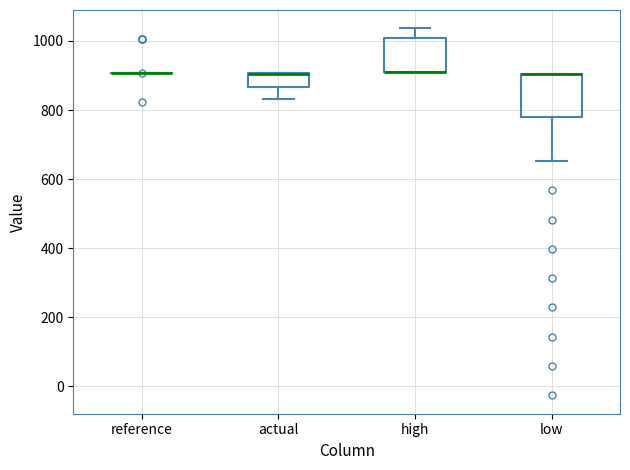

Reading left to right, transcribe this box plot: for each box, give where its median line is, the range the box spans, and where its two whiskers end, as read against the y-axis. The values are not printed on the chart, so give them approximately, as read against the axis.

reference: box collapsed to a line at 900, whiskers 900 to 900
actual: median 900 (drawn on the box's upper edge), box 860 to 900, whiskers 840 to 900
high: median 920 (drawn on the box's lower edge), box 920 to 1000, whiskers 920 to 1040
low: median 900 (drawn on the box's upper edge), box 780 to 900, whiskers 660 to 900